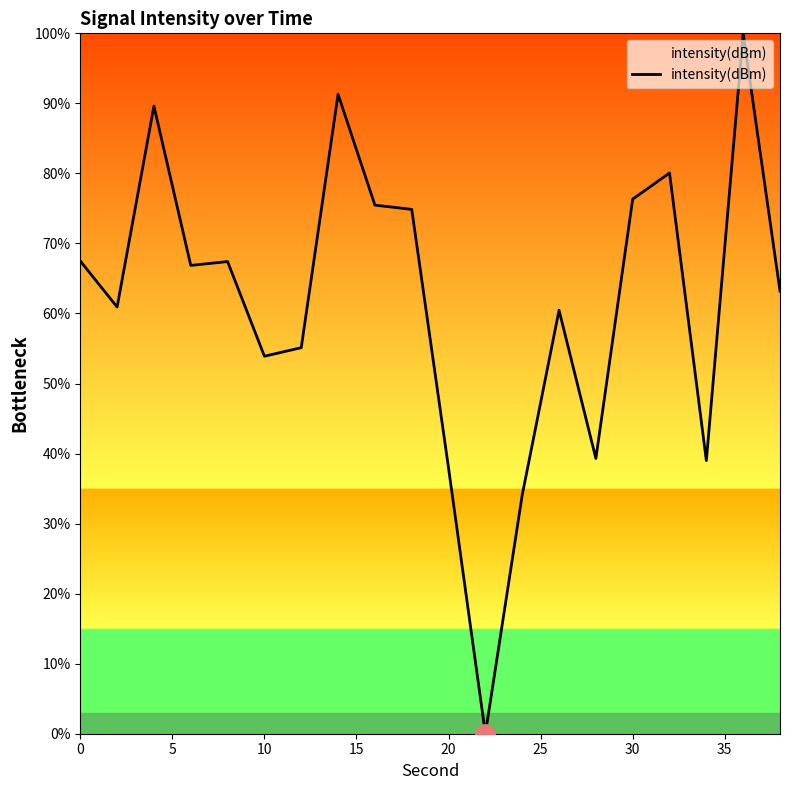

How many series are shown in this chart?

1